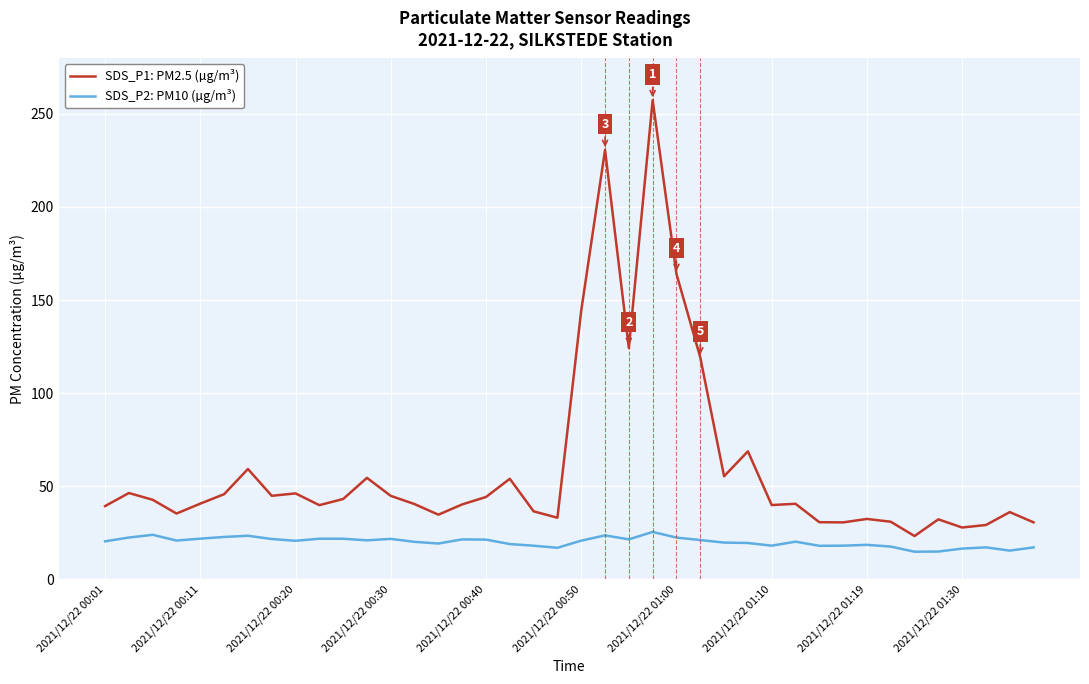

True or false: SDS_P2: PM10 (µg/m³) and SDS_P1: PM2.5 (µg/m³) intersect in this chart.

False